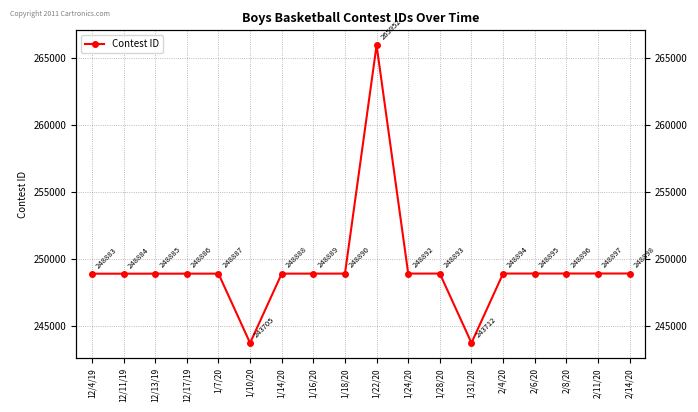

Which has a higher value, 1/22/20 or 1/24/20?

1/22/20